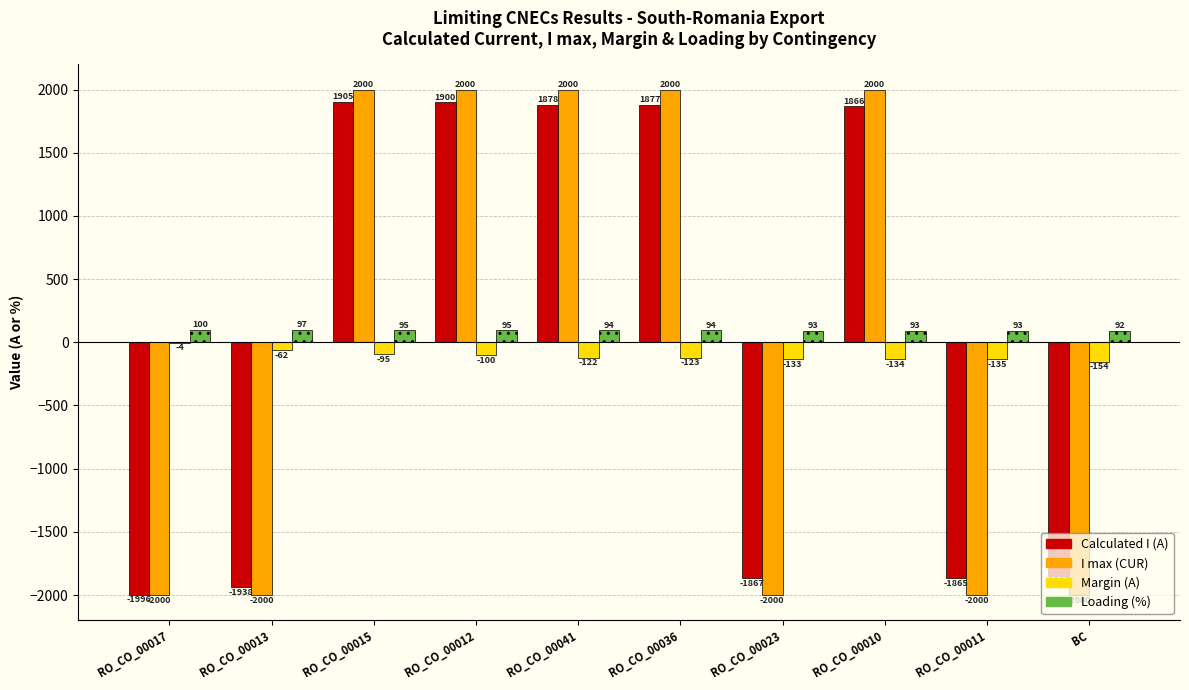

At which label does Margin (A) first exceed -122?

RO_CO_00017